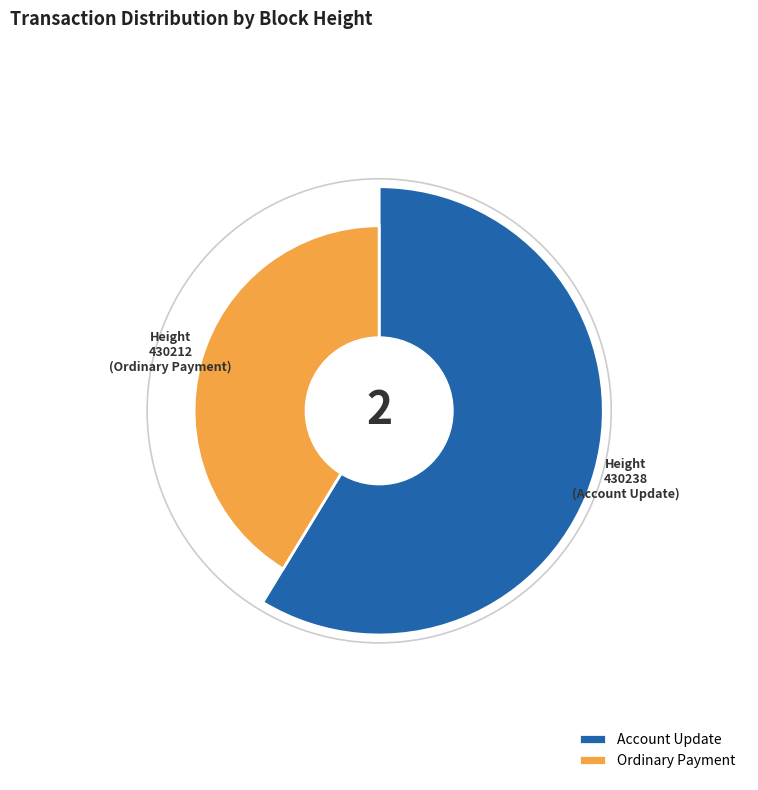

What is the smallest slice in the pie chart?

430212